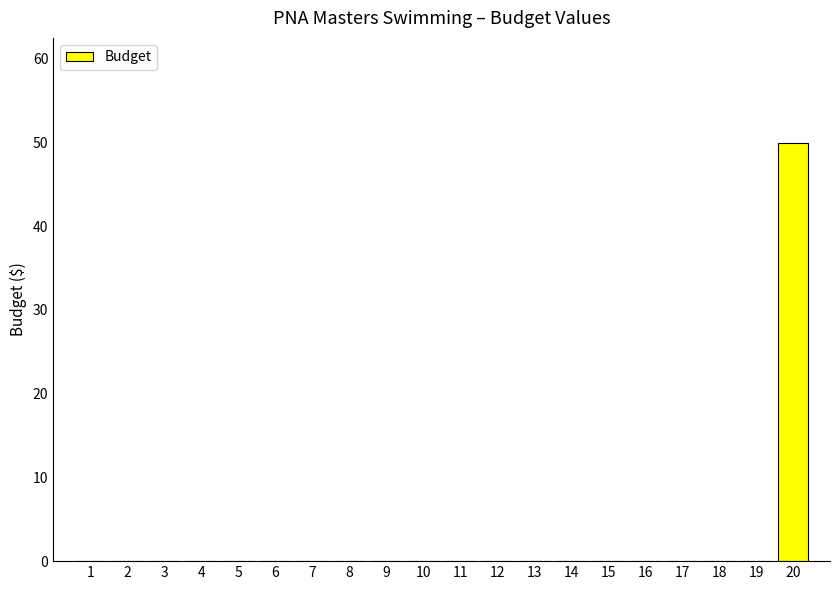

Which label corresponds to the largest value in the chart?

20